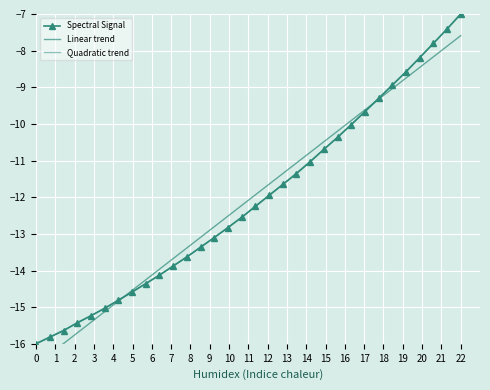

At which category does the chart reach its peak across all series?

22